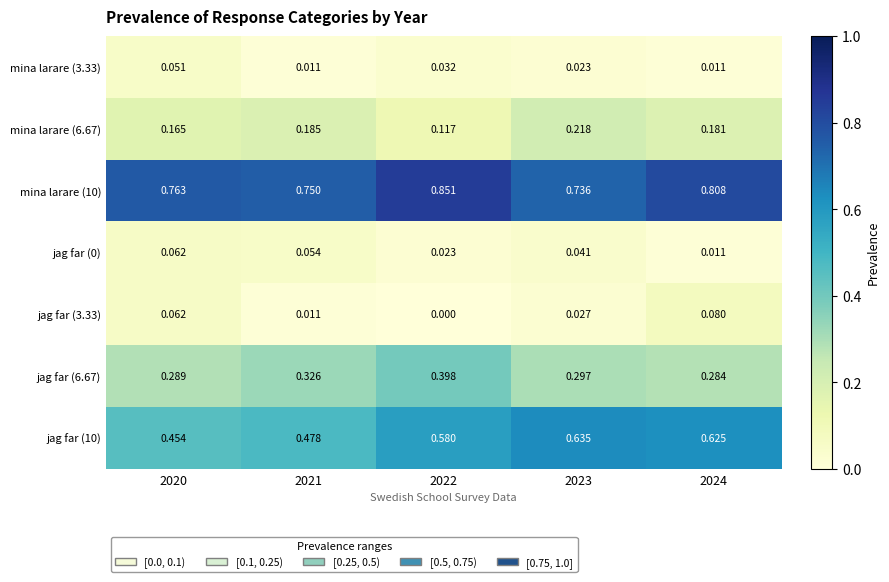

At which category is the sum across all series the highest?

2022